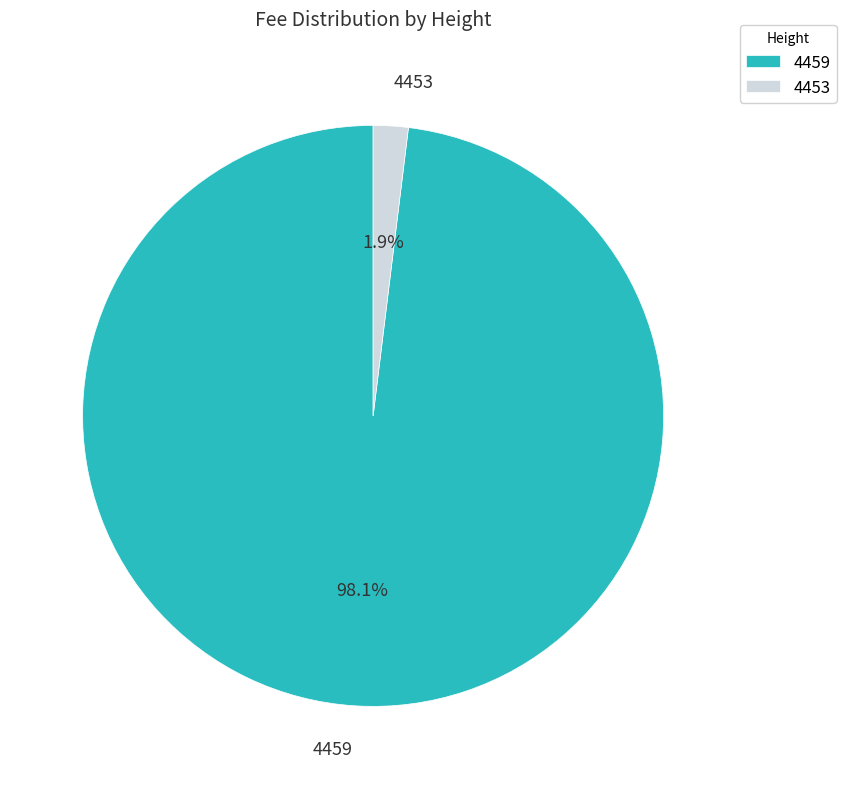

What percentage is the 4459 slice, to the nearest percent?

98%